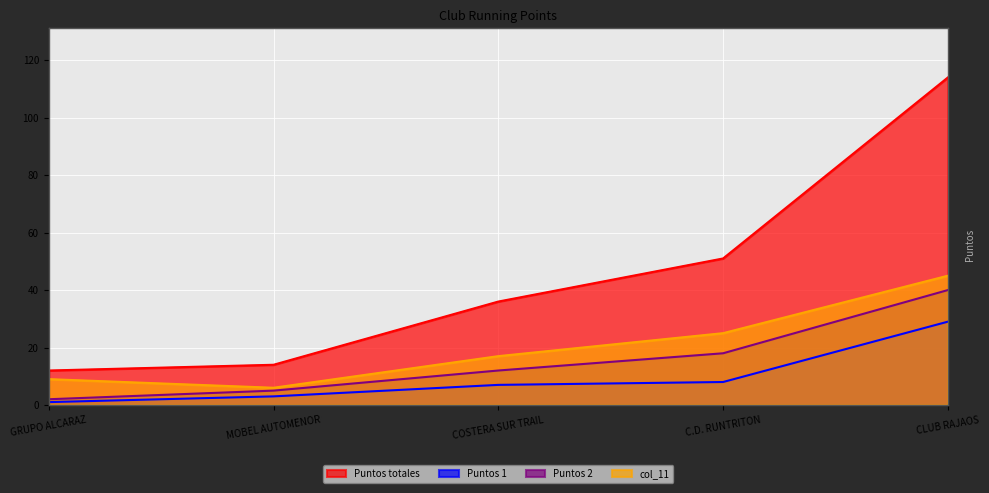

Reading left to right, list all the values displayed in this chart.

Puntos totales: GRUPO ALCARAZ=12	MOBEL AUTOMENOR=14	COSTERA SUR TRAIL=36	C.D. RUNTRITON=51	CLUB RAJAOS=114
Puntos 1: GRUPO ALCARAZ=1	MOBEL AUTOMENOR=3	COSTERA SUR TRAIL=7	C.D. RUNTRITON=8	CLUB RAJAOS=29
Puntos 2: GRUPO ALCARAZ=2	MOBEL AUTOMENOR=5	COSTERA SUR TRAIL=12	C.D. RUNTRITON=18	CLUB RAJAOS=40
col_11: GRUPO ALCARAZ=9	MOBEL AUTOMENOR=6	COSTERA SUR TRAIL=17	C.D. RUNTRITON=25	CLUB RAJAOS=45